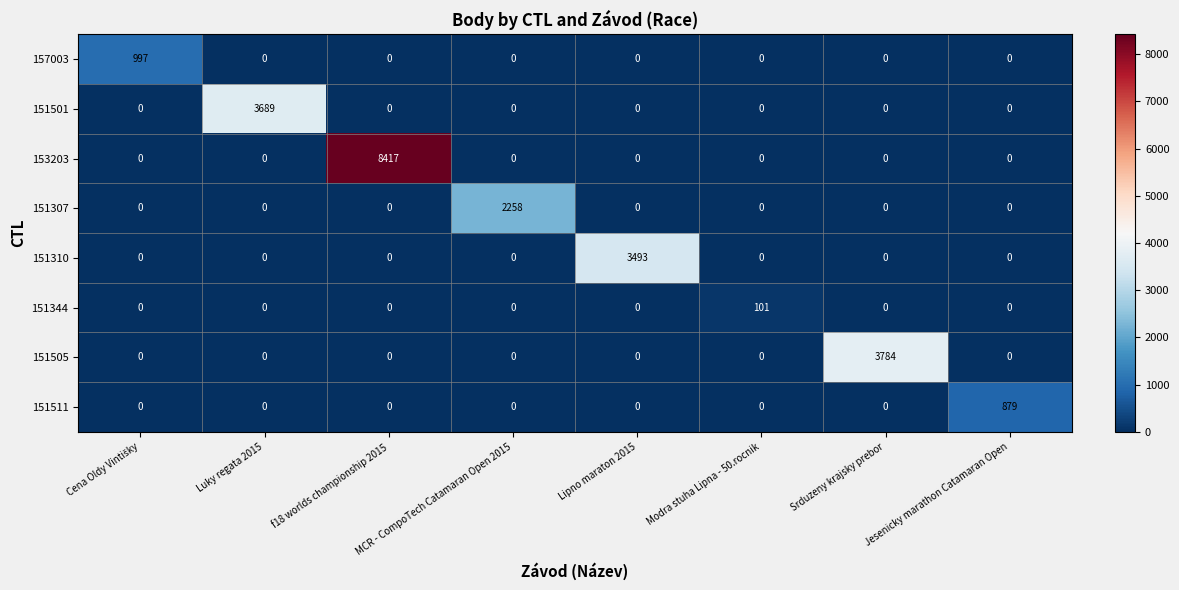

Count the number of categories in the chart.

8